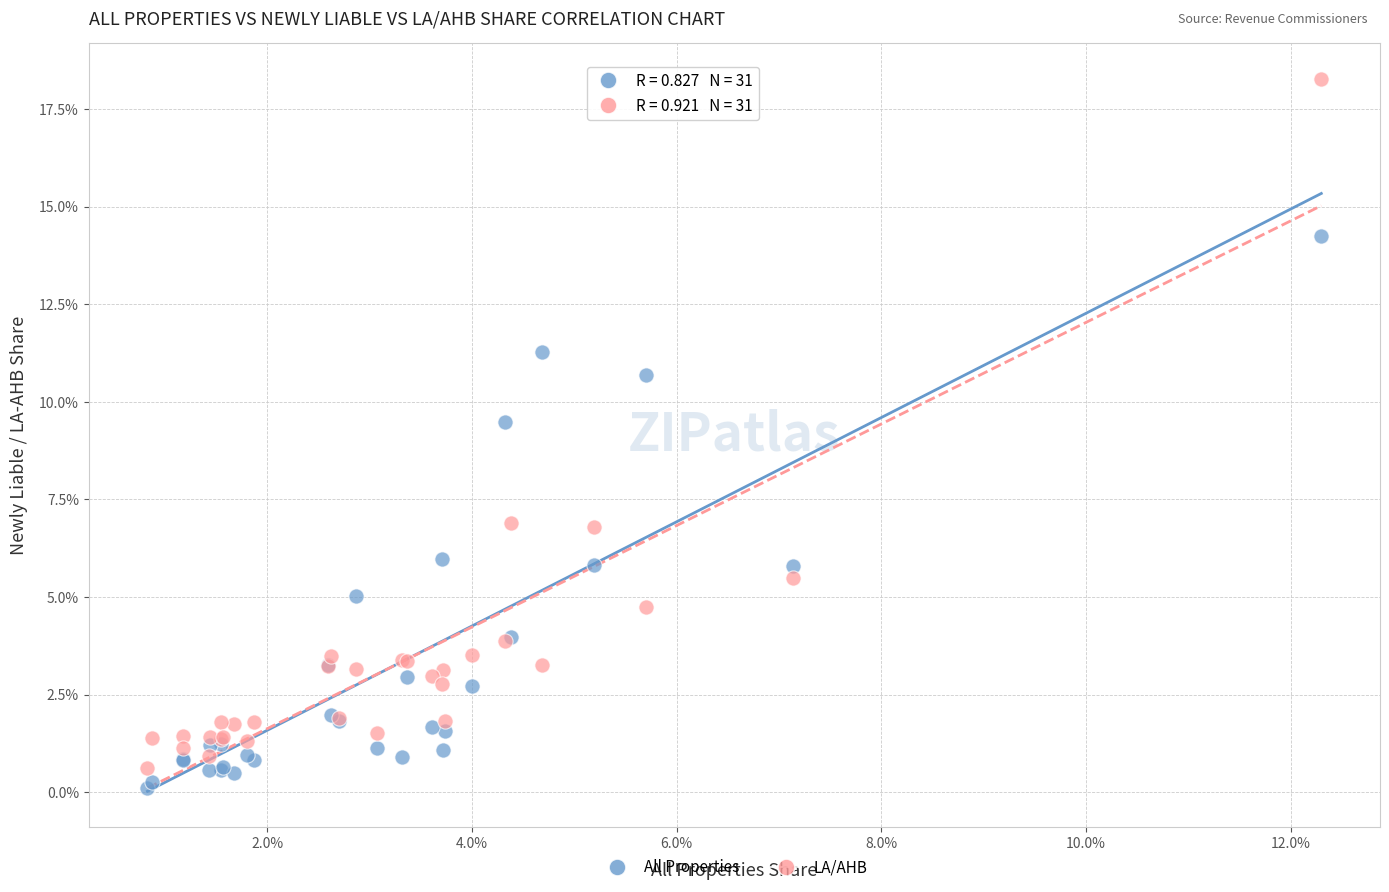

What are all the series names shown in the legend?

All Properties, LA/AHB